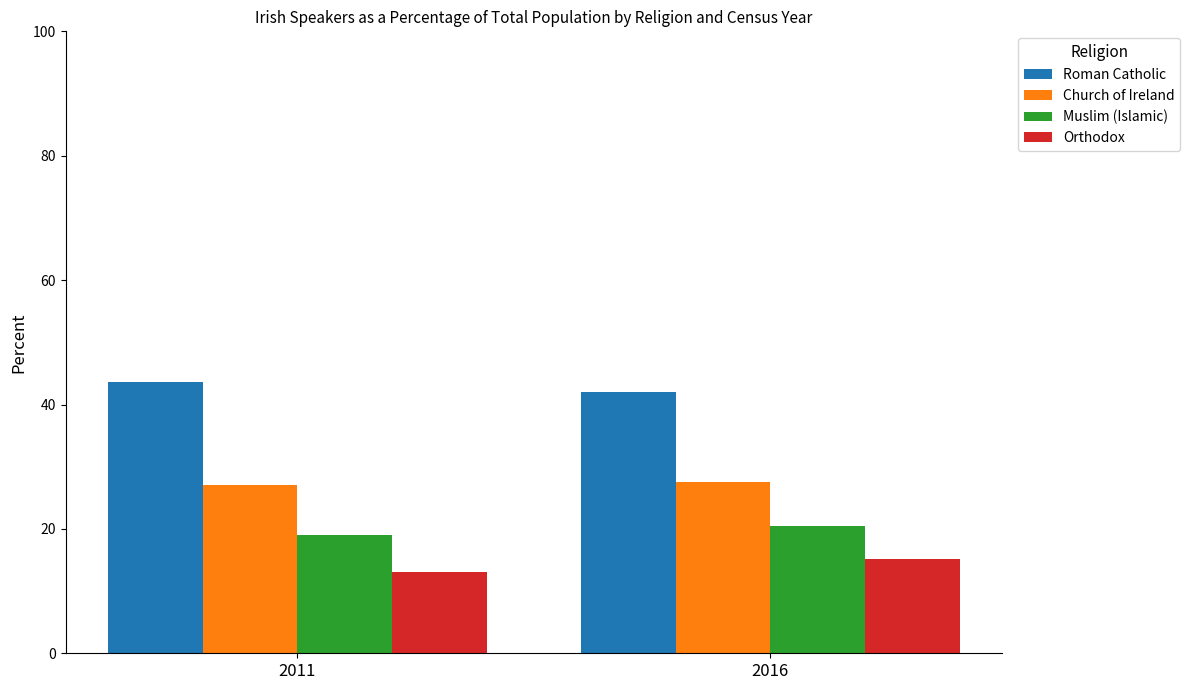

Reading right to left, extract all data points from this chart.

Roman Catholic: 2016=42.0	2011=43.6
Church of Ireland: 2016=27.6	2011=27.0
Muslim (Islamic): 2016=20.5	2011=19.0
Orthodox: 2016=15.1	2011=13.0